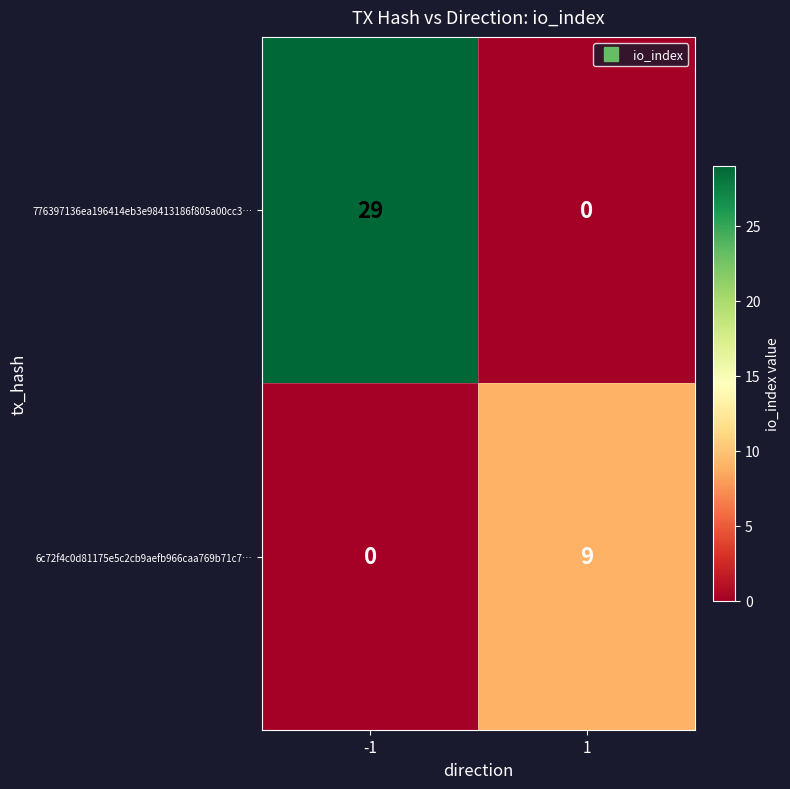

Is it true that 6c72f4c0d81175e5c2cb9aefb966caa769b71c7… equals 14 at 1?

False